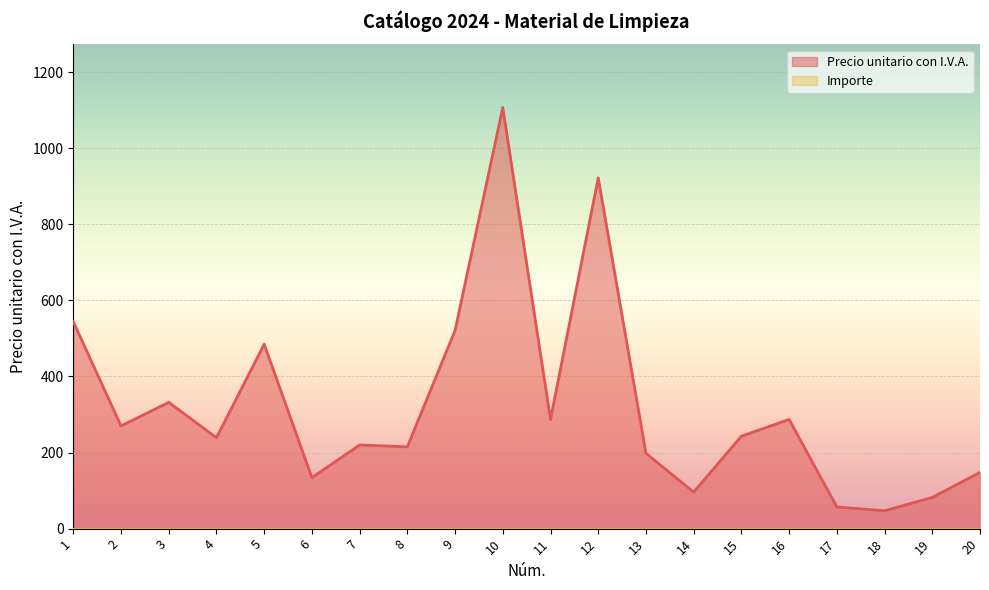

Approximately how many times larger is the value at 19 compared to 5?

0.2